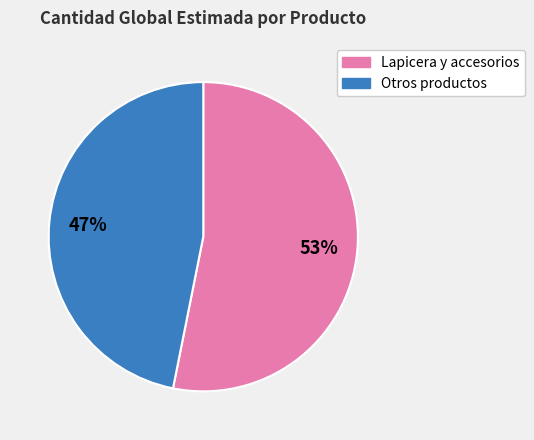

Is there a majority slice in this chart?

Yes